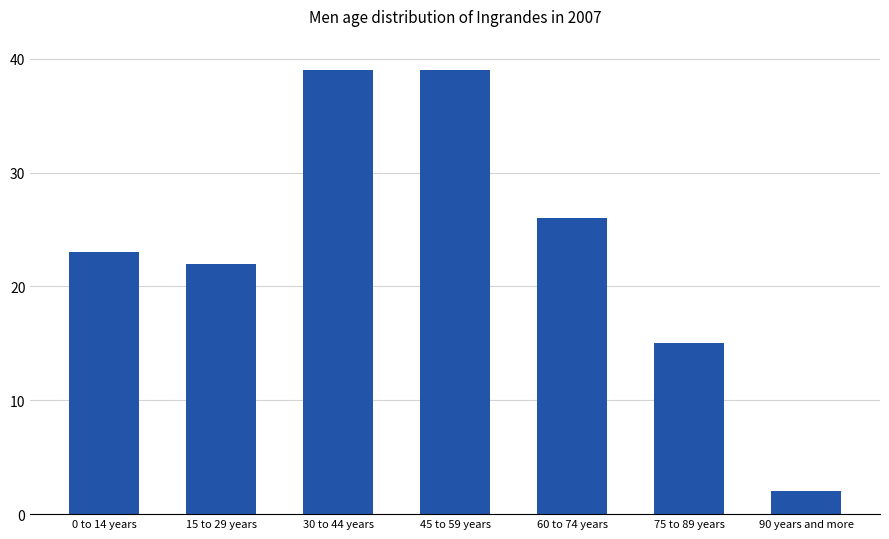

True or false: the data shows 15 at 75 to 89 years.

True